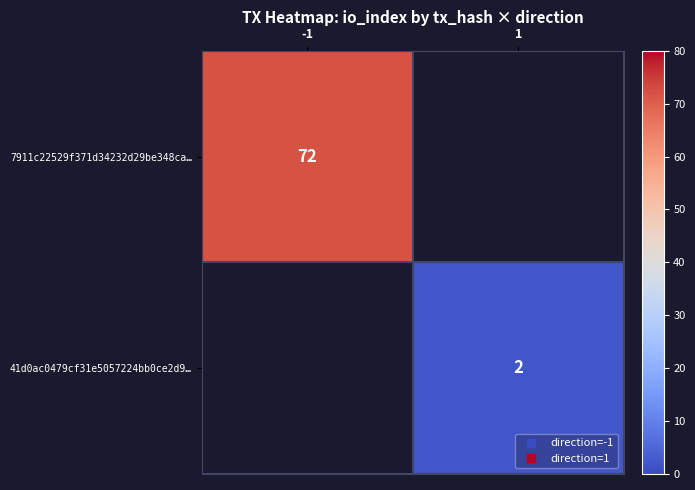

What is the highest value of the 7911c22529f371d34232d29be348ca… series?

72.0